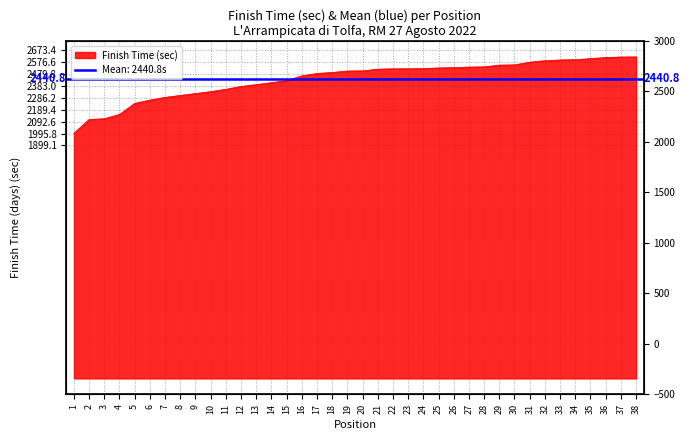

List the labels in order of value, largest first.

38, 37, 36, 35, 34, 33, 32, 31, 30, 29, 28, 27, 26, 25, 24, 22, 23, 21, 20, 19, 18, 17, 16, 15, 14, 13, 12, 11, 10, 9, 8, 7, 6, 5, 4, 3, 2, 1